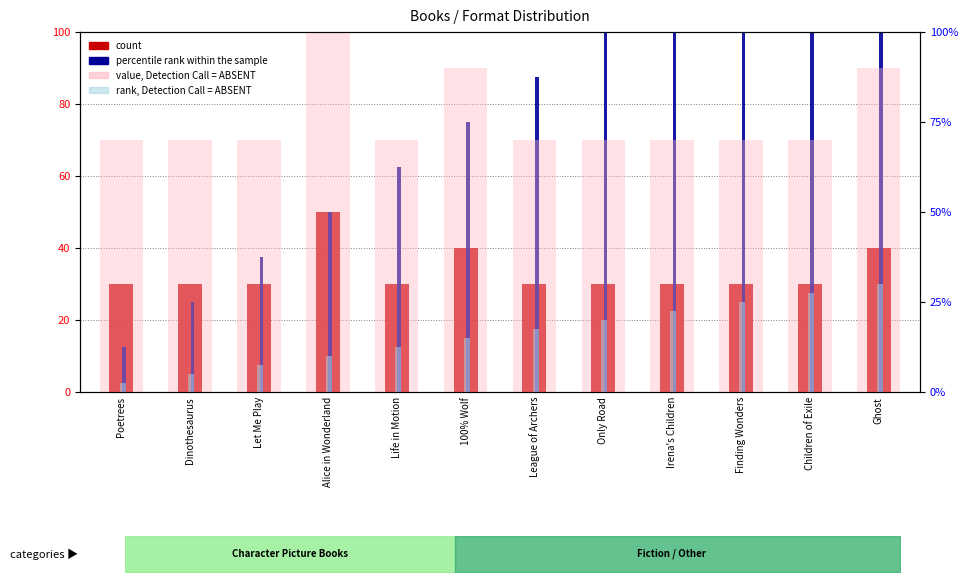

True or false: rank, Detection Call = ABSENT has a value of 8.5 at 100% Wolf.

False